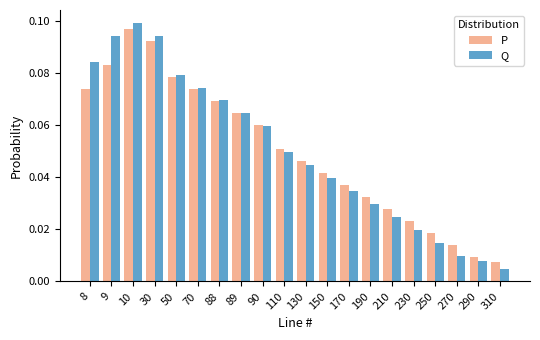

The P series shows 0.1 at 90. True or false?

True